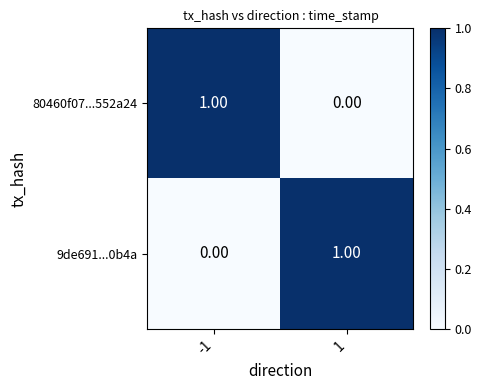

Is the value of 9de691...0b4a at 1 greater than the value of 80460f07...552a24 at 1?

Yes